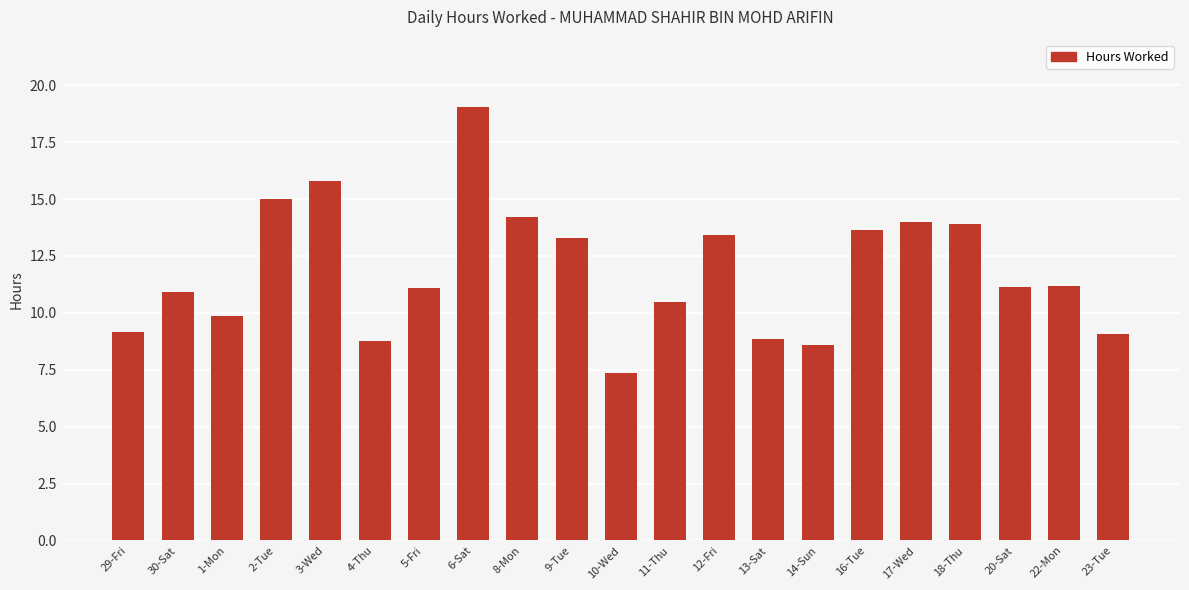

Is it true that the value at 2-Tue is 23.2?

False